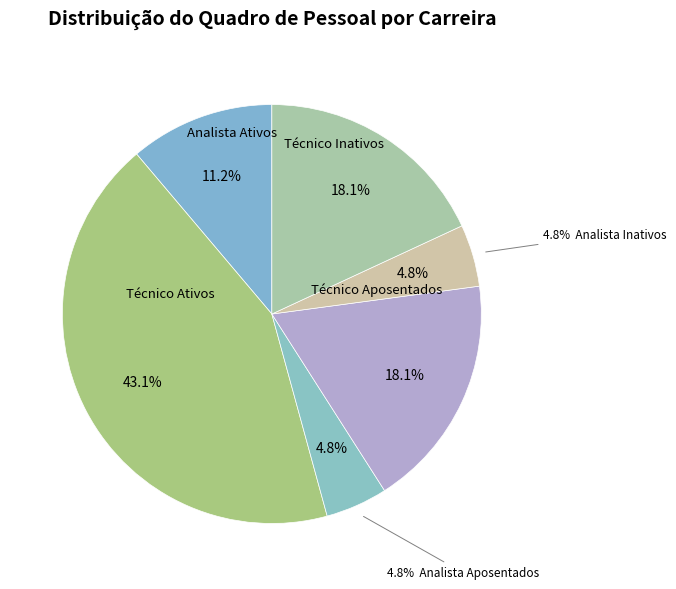

Which slice is the smallest?

Aposentados Analista